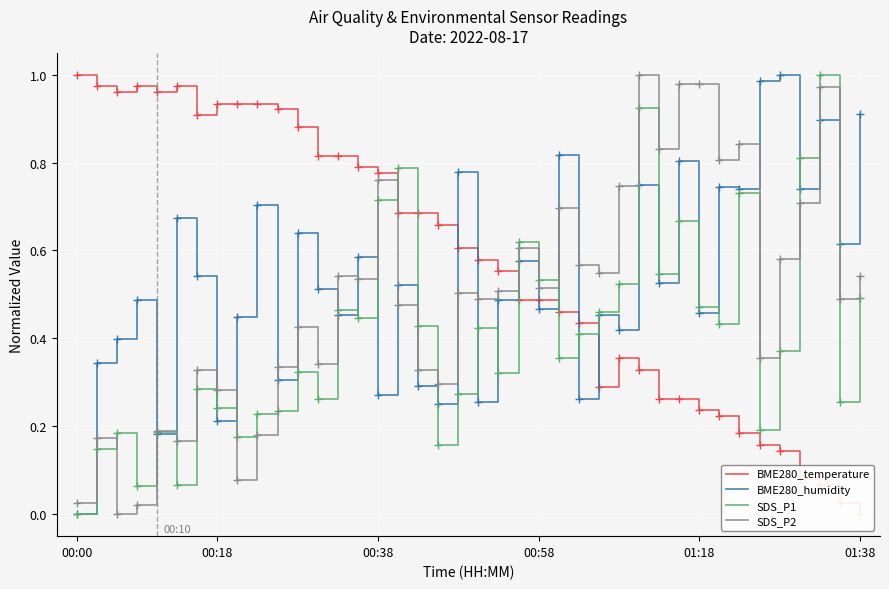

At how many categories does at least one series exceed 0?

40